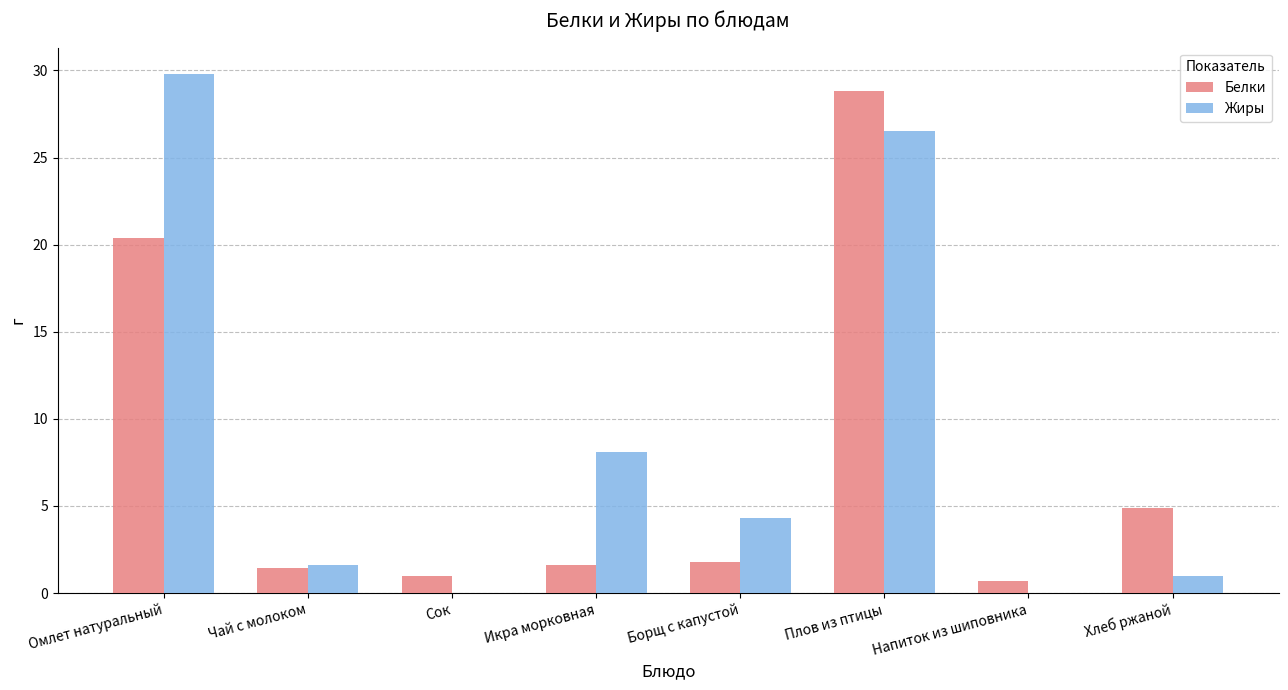

Between Чай с молоком and Икра морковная, which series saw the biggest shift?

Жиры